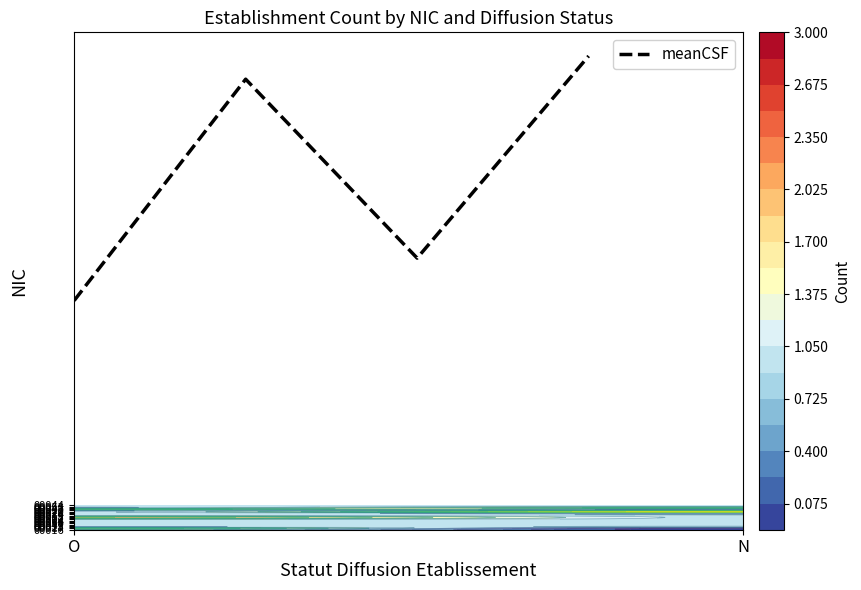

The value at 3 is 638. True or false?

False